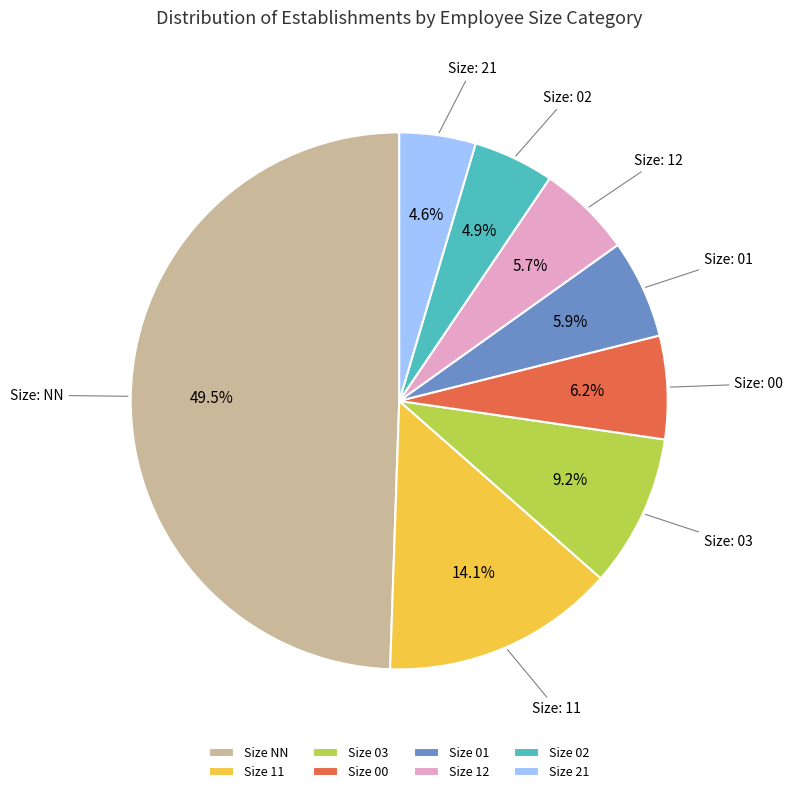

Which slice is the largest?

Size NN